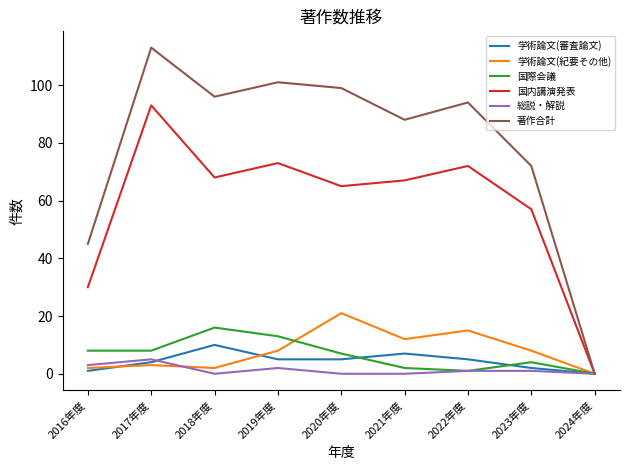

The 国際会議 series shows 13 at 2016年度. True or false?

False